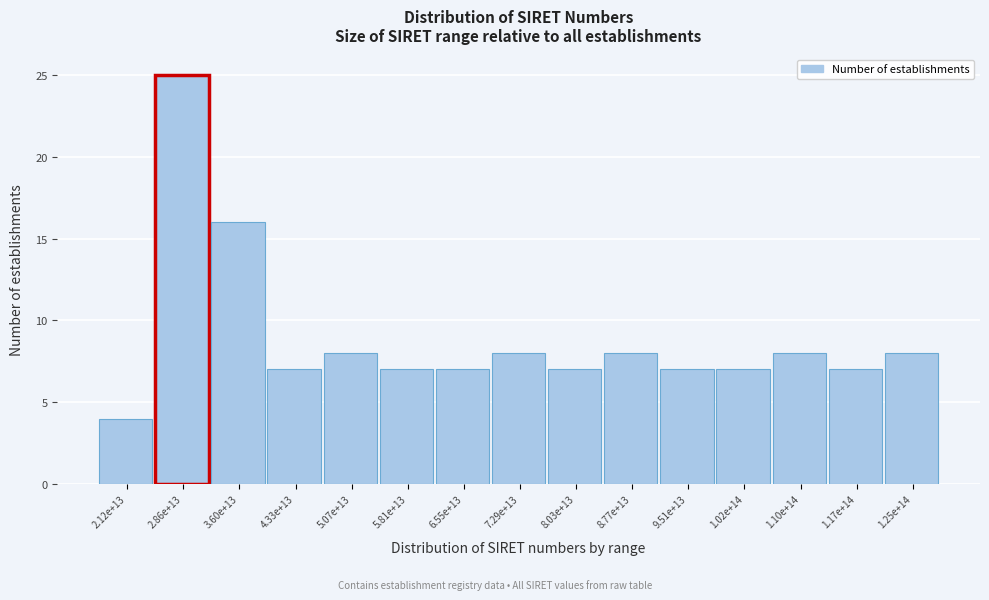

Reading left to right, extract all data points from this chart.

4	25	16	7	8	7	7	8	7	8	7	7	8	7	8